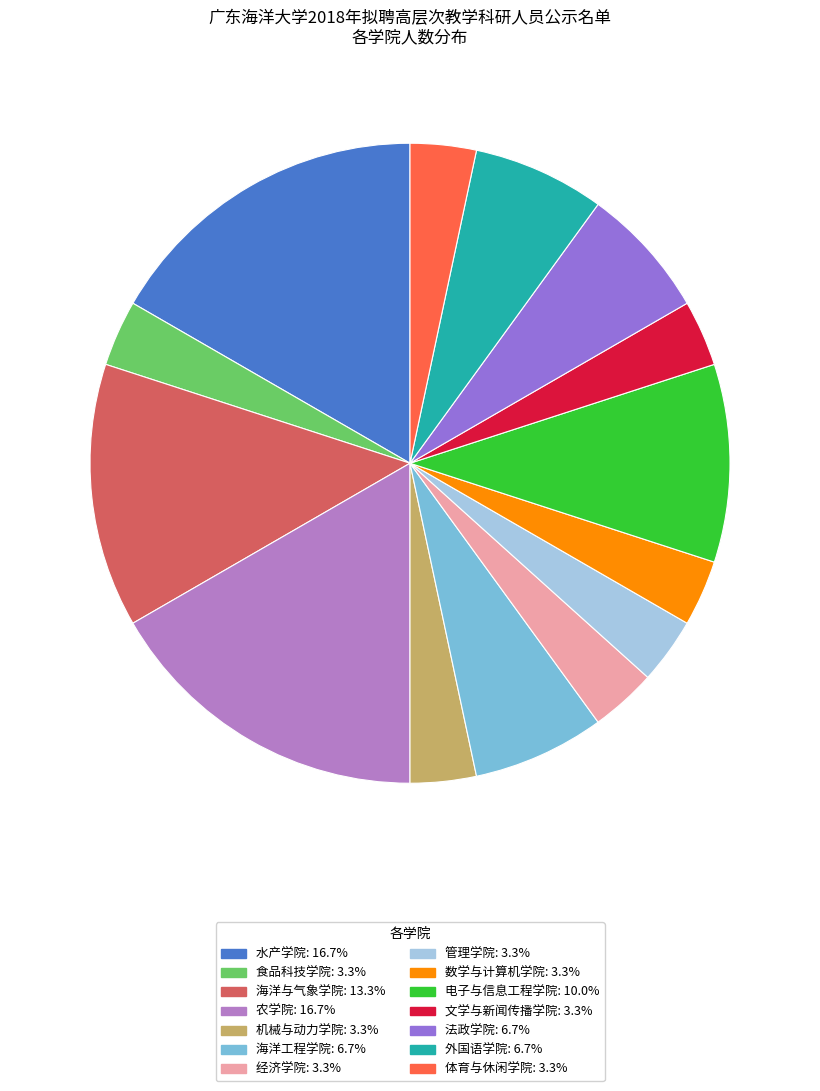

Do 机械与动力学院 and 水产学院 together represent more than half of the pie?

No